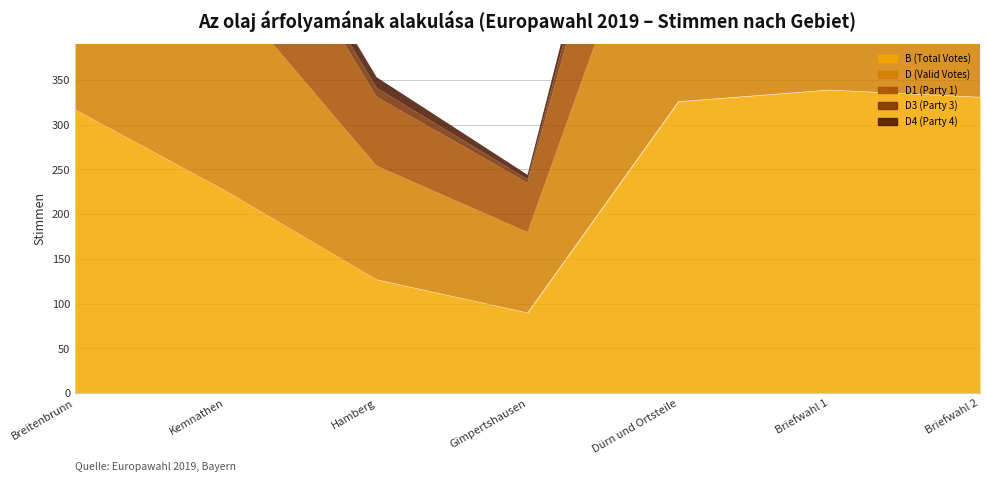

What is the label of the 4th point from the right?

Gimpertshausen